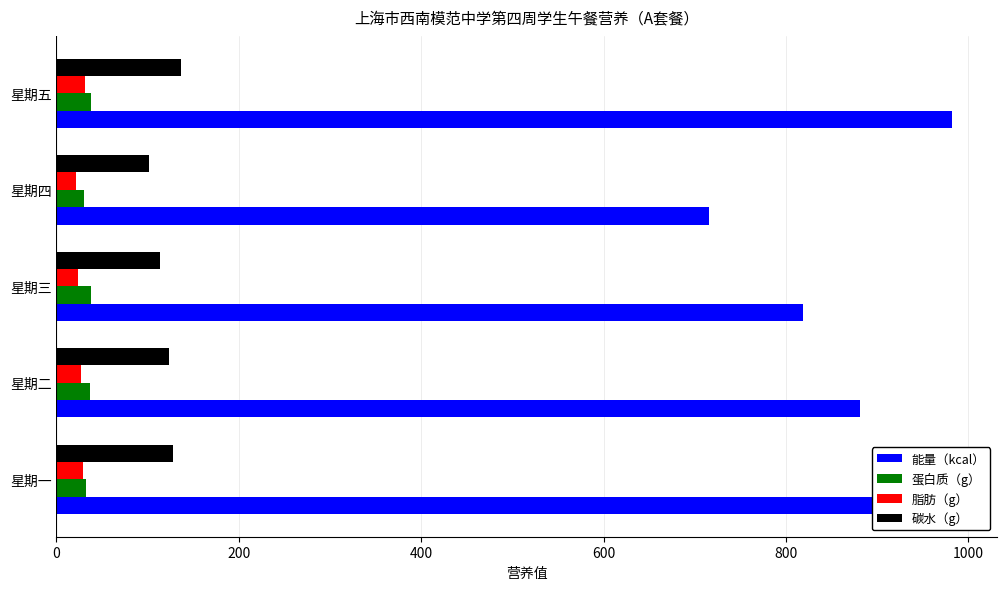

The value of 碳水（g） at 星期一 is 128.0. True or false?

True